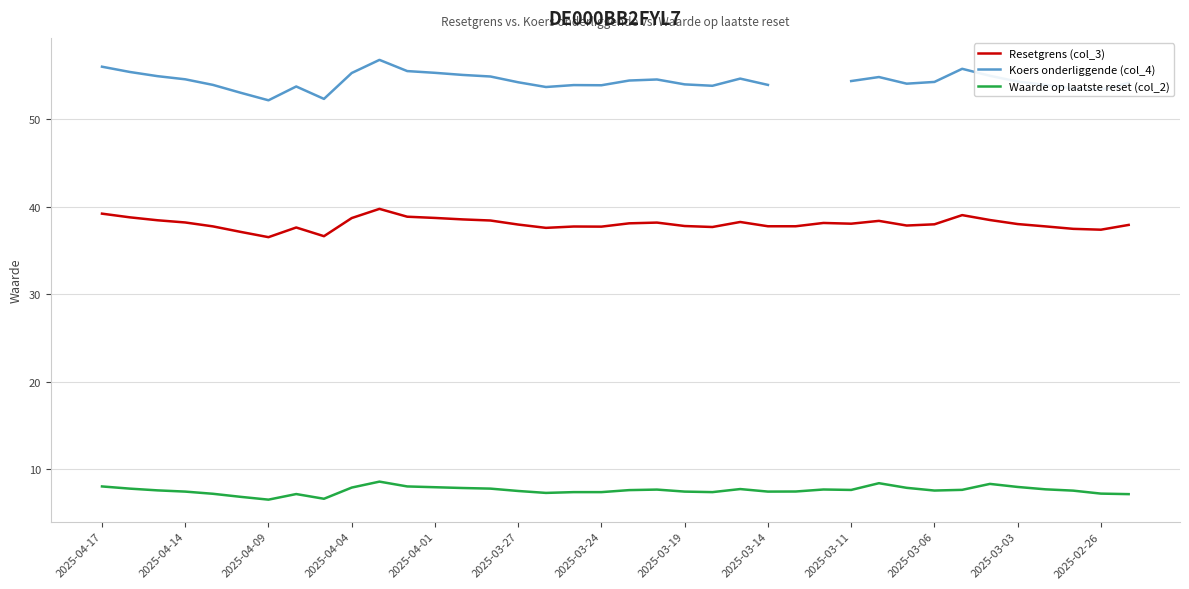

Is it true that Resetgrens (col_3) equals 37.7 at 22?

True